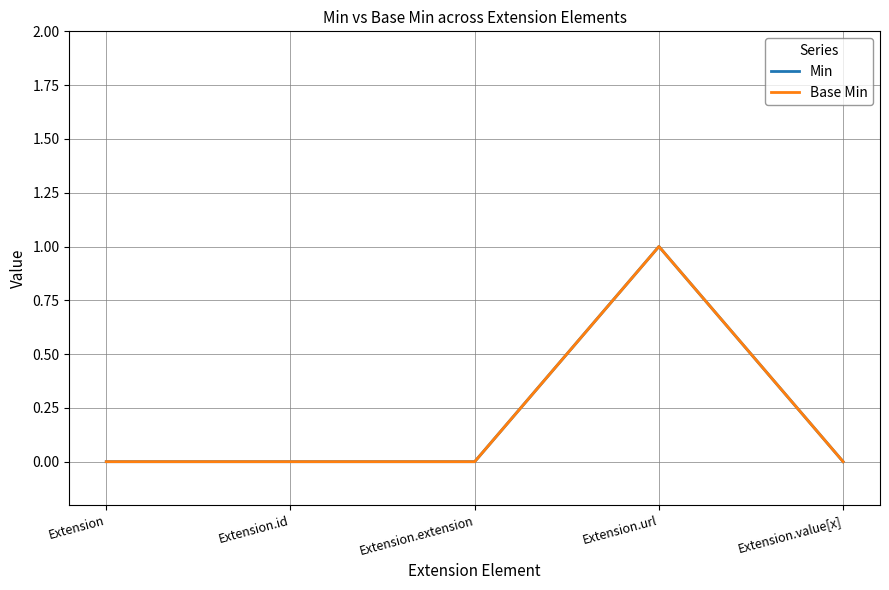

Does the chart have visible grid lines?

Yes